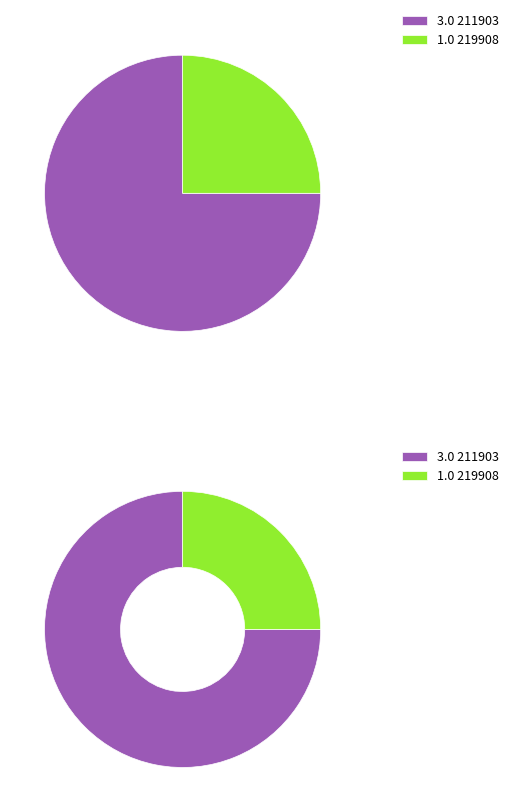

Does any single category account for the majority?

Yes